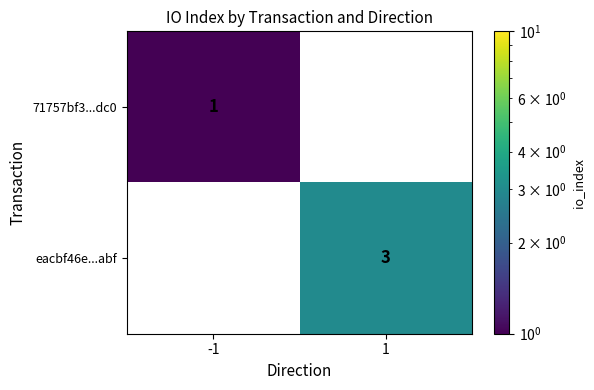

Which series changed the most between -1 and 1?

eacbf46e...abf